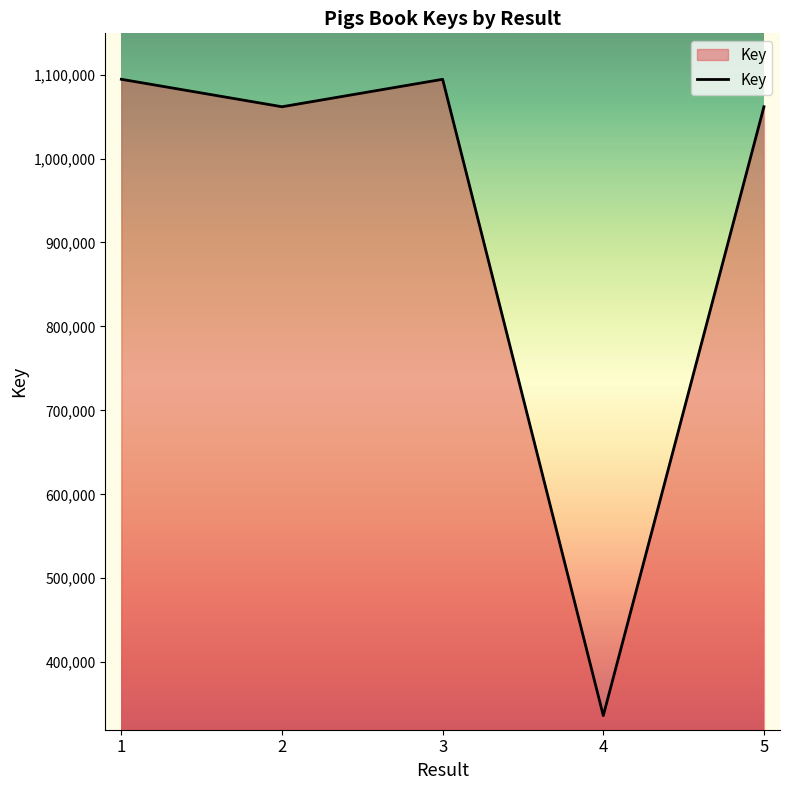

The chart shows a value of 1598357 at 2. True or false?

False